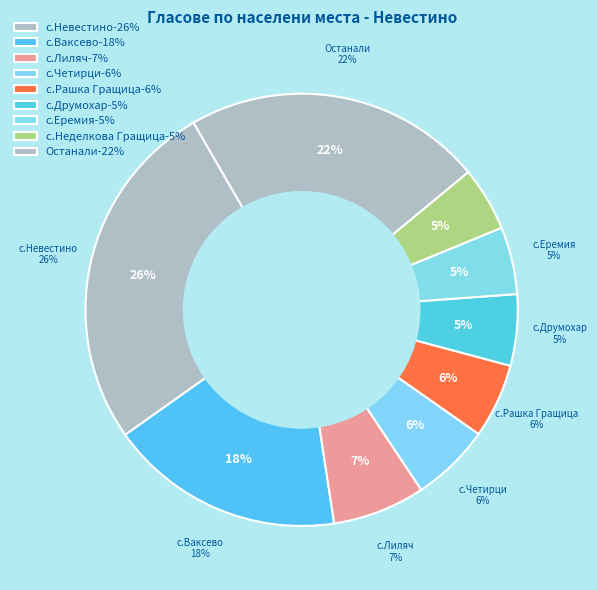

True or false: с.Кадровица accounts for 16% of the total.

False